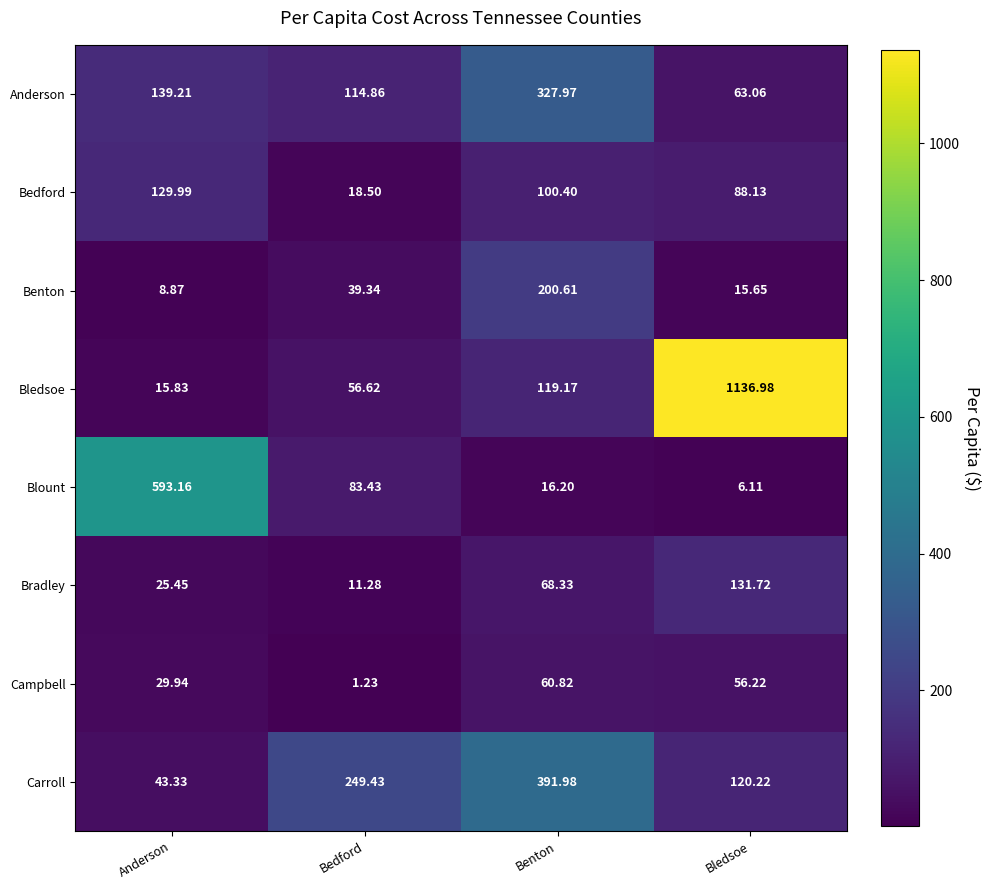

Between Anderson and Benton, which series saw the biggest shift?

Blount